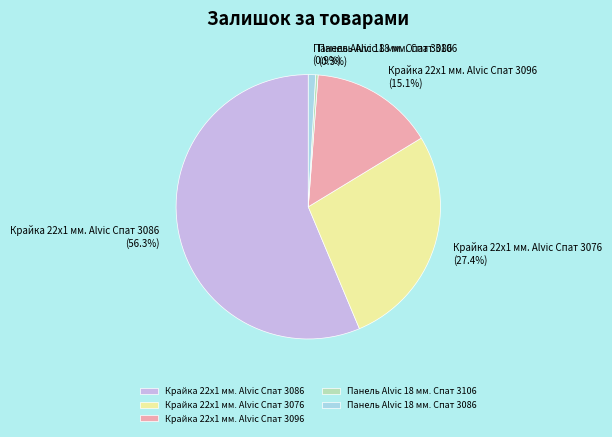

To the nearest percent, what is the difference between the Крайка 22x1 мм. Alvic Спат 3076 and Панель Alvic 18 мм. Спат 3086 slice percentages?

26%